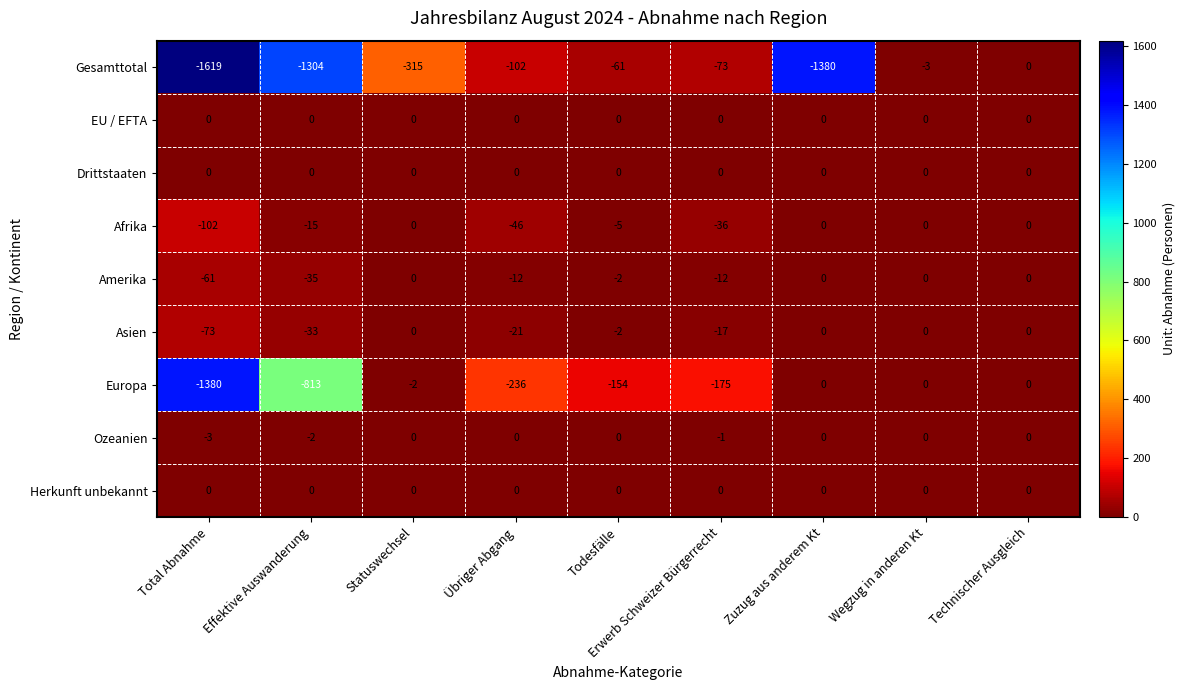

What is the spread (max minus min) of values at Erwerb Schweizer Bürgerrecht?

175